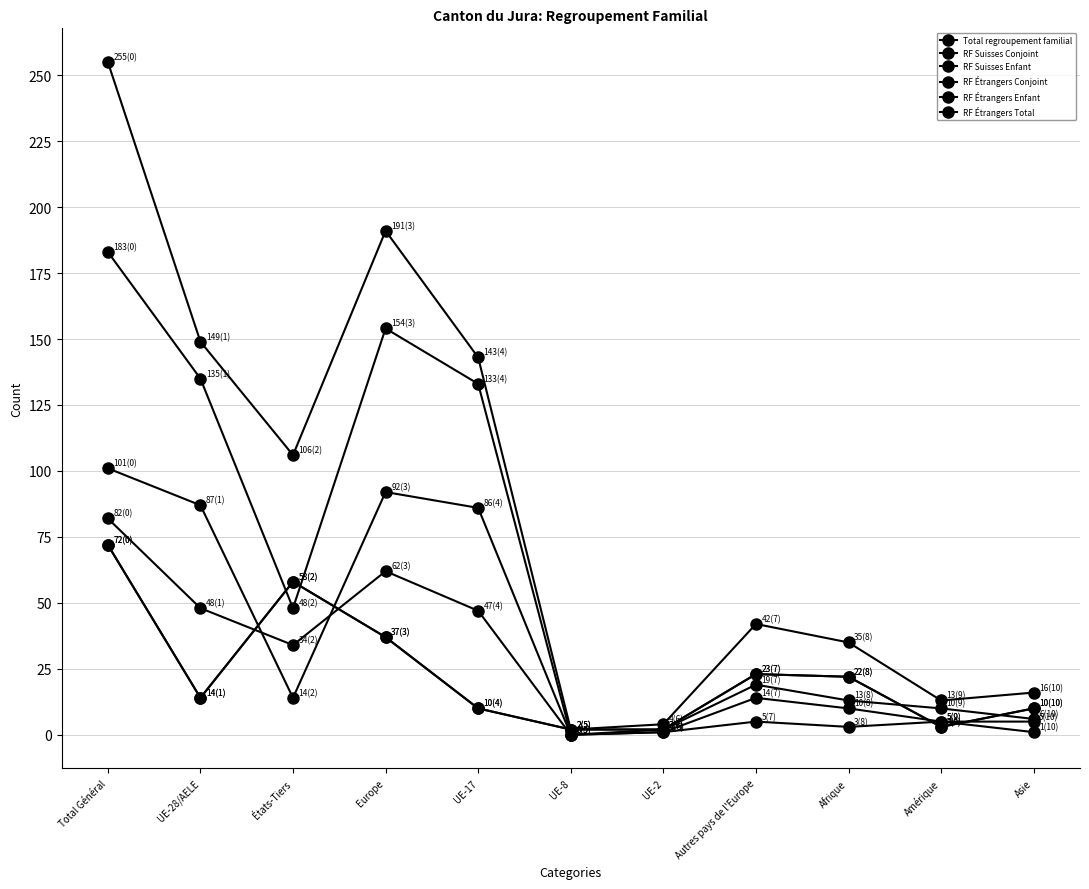

Which category has the lowest value in the RF Suisses Conjoint series?

UE-8